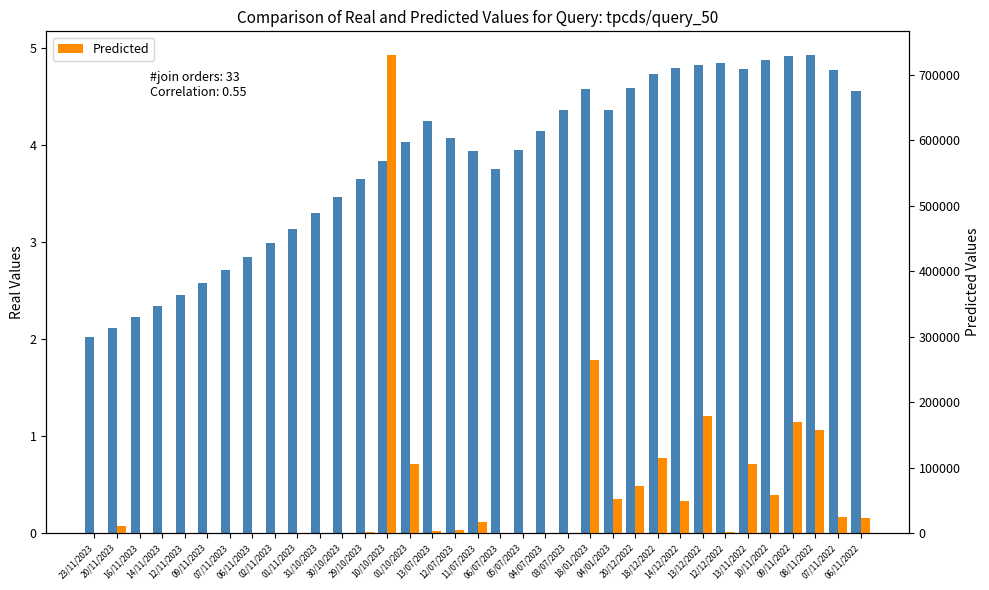

What is the maximum value for Predicted?

729615